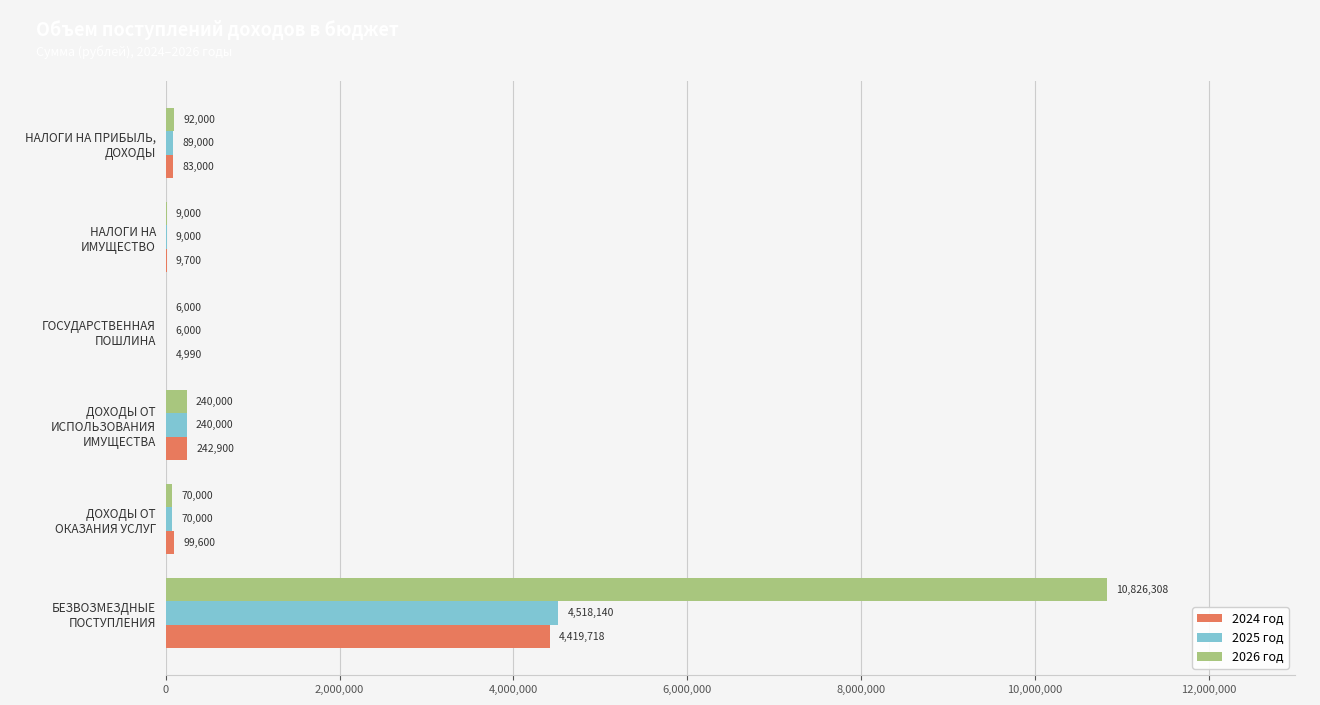

What is the sum of all 2024 год values?

4859908